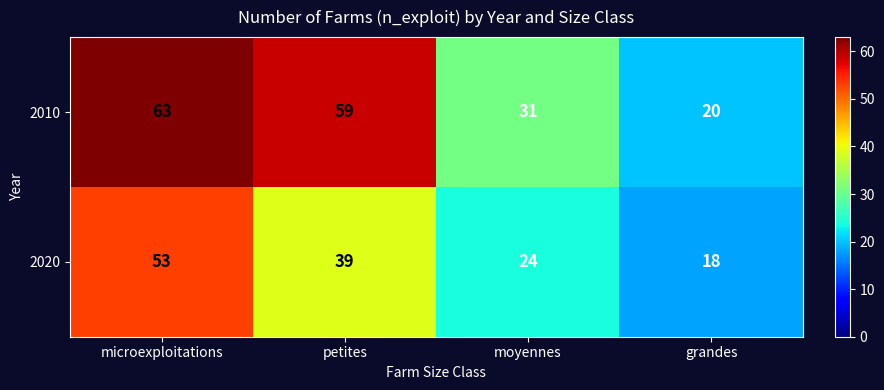

The value of 2010 at grandes is 32. True or false?

False